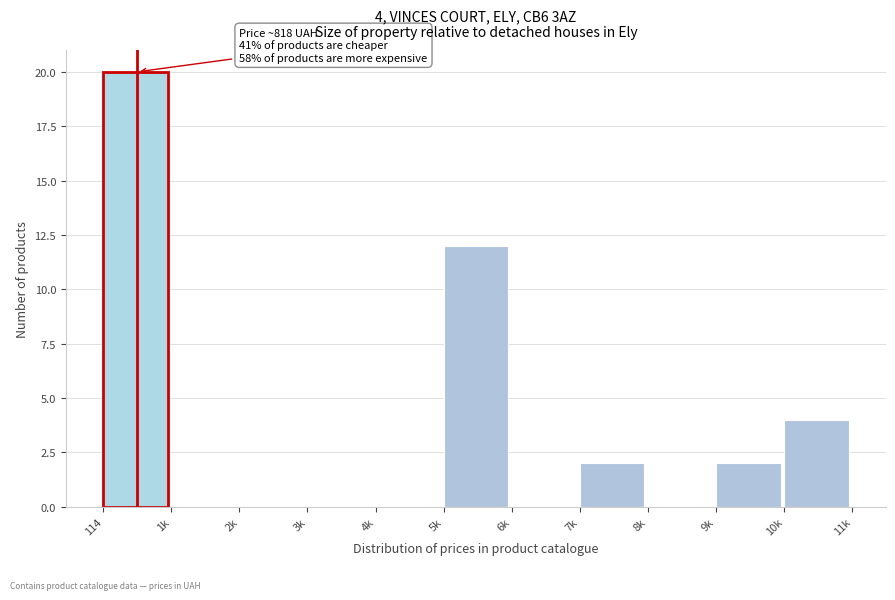

Reading right to left, what are all the values shown in this chart?

10k=4	9k=2	8k=0	7k=2	6k=0	5k=12	4k=0	3k=0	2k=0	1k=0	114=20